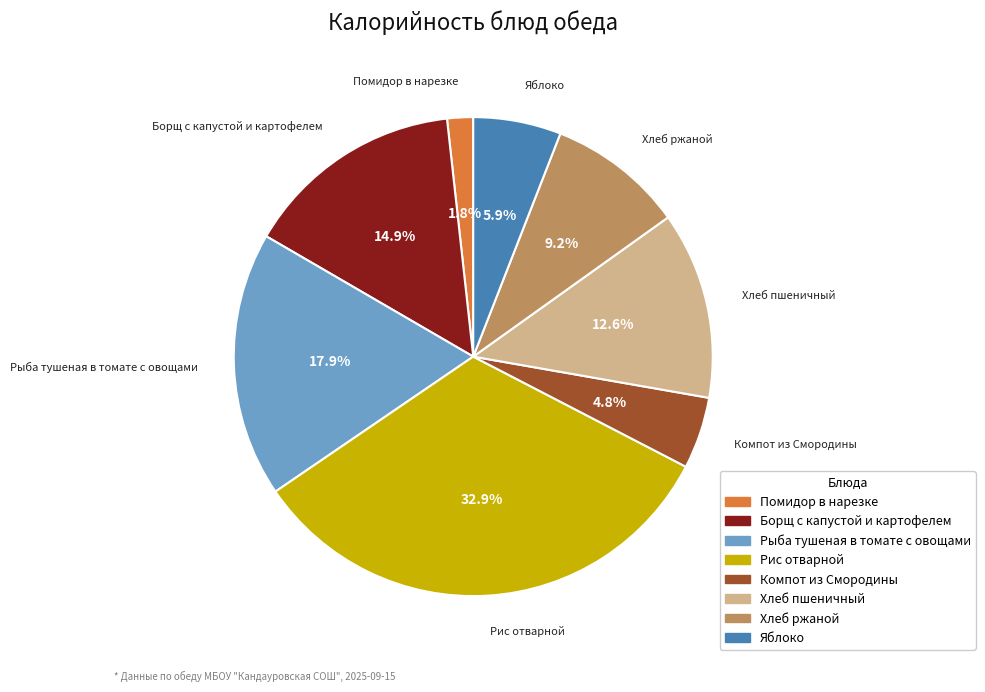

Does Компот из Смородины account for over 50% of the chart?

No